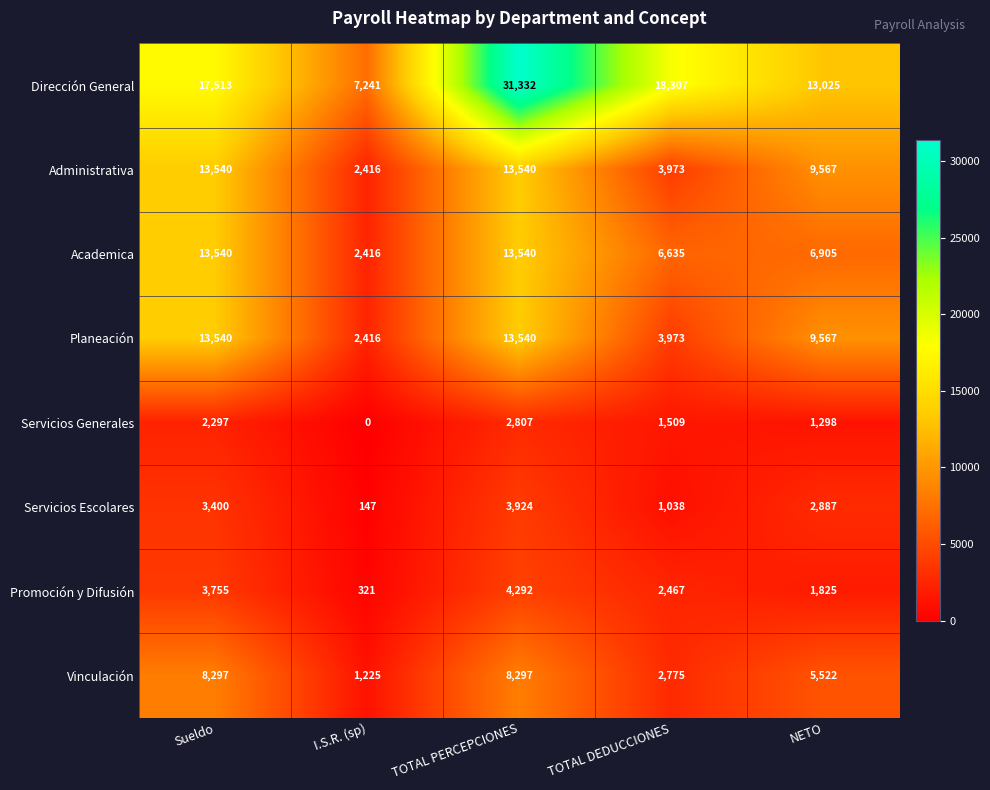

What is the sum of all Administrativa values?

43036